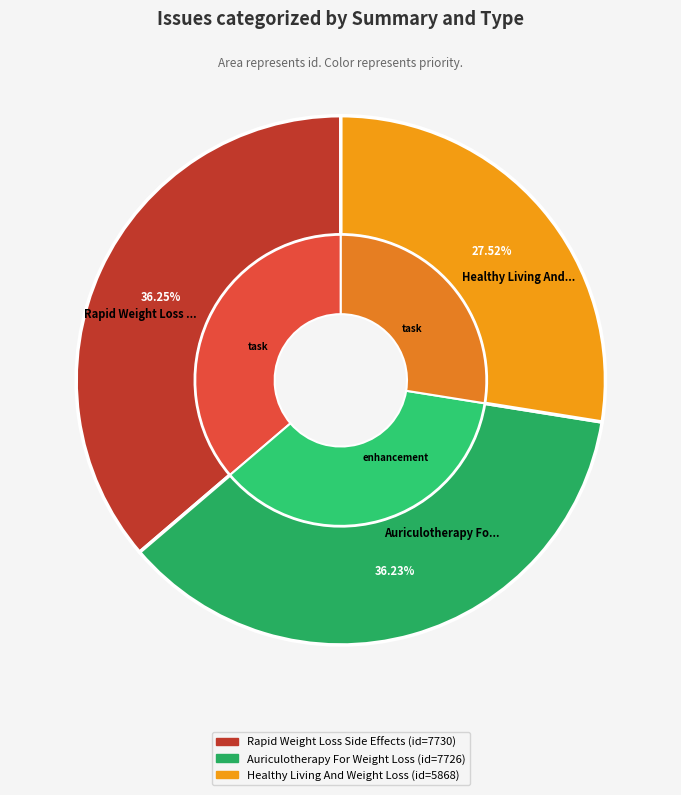

Is it true that Healthy Living And Weight Loss is 15% of the pie?

False